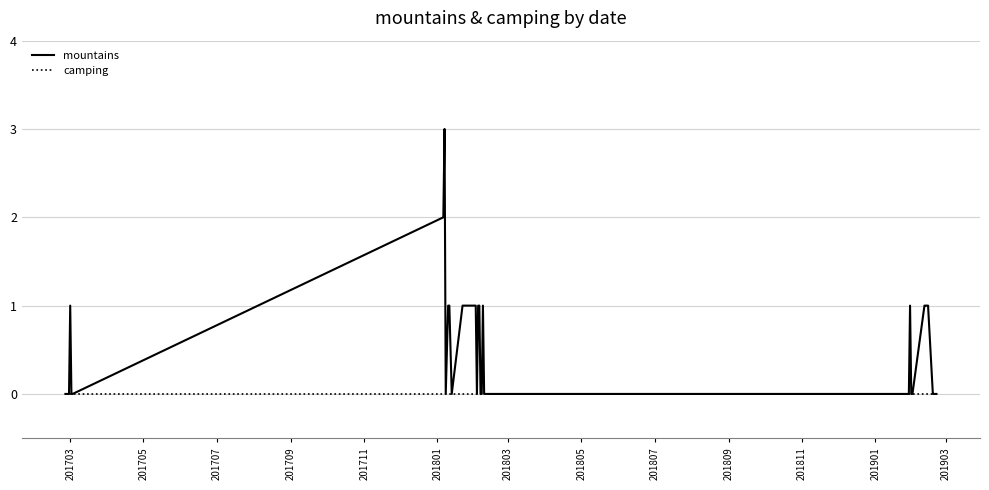

List the series in order of their overall mean, lowest first.

camping, mountains